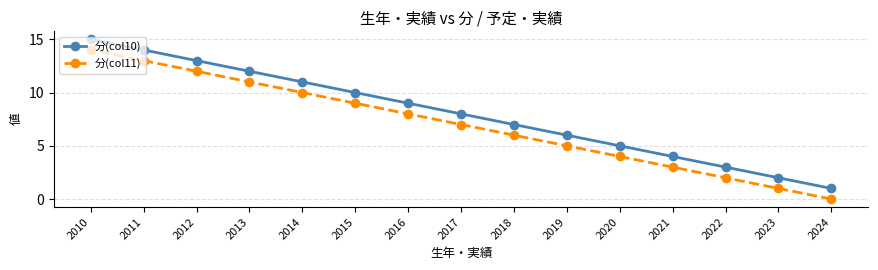

At which category is the sum across all series the highest?

2010